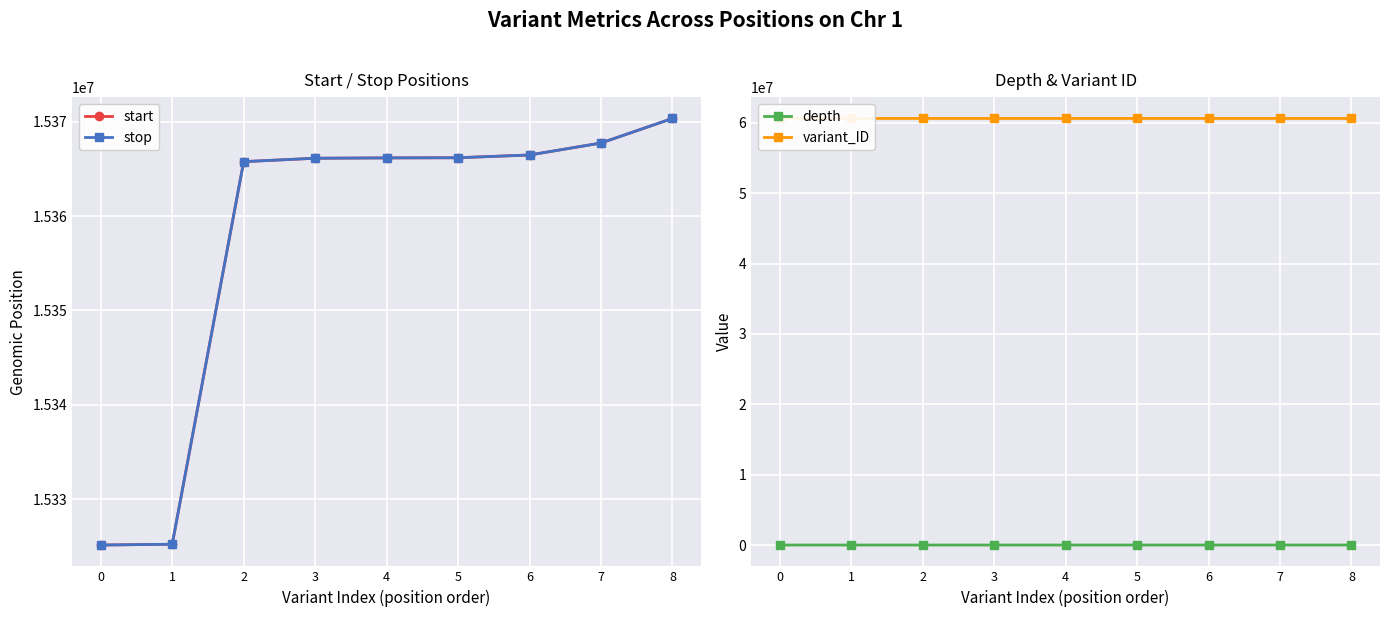

Is it true that stop equals 15325153 at 0?

True